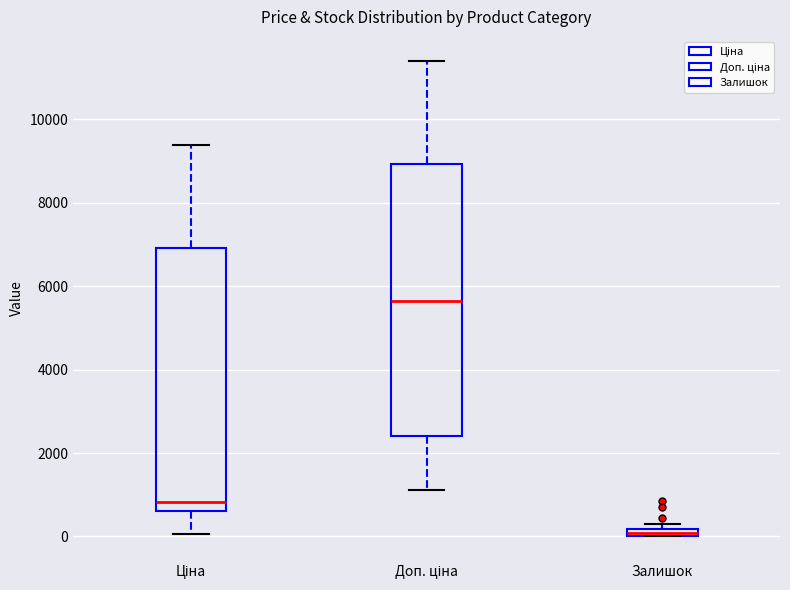

Which box's median line is the lowest?

Залишок